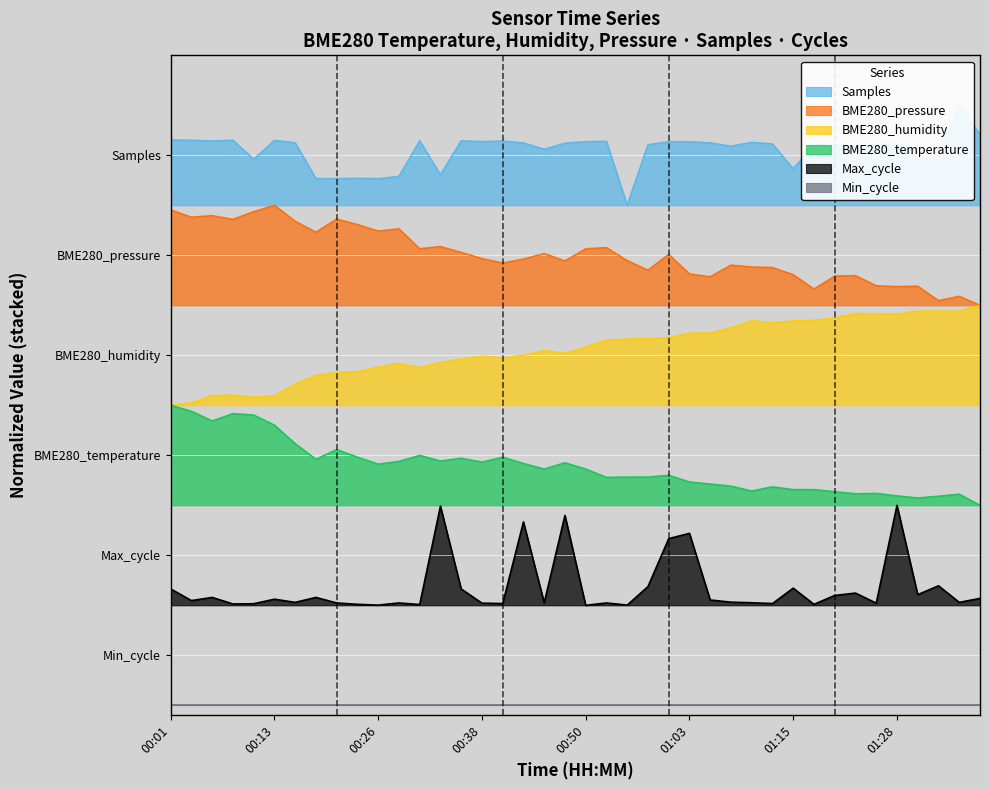

Between 00:26 and 00:21, which is larger?

00:21